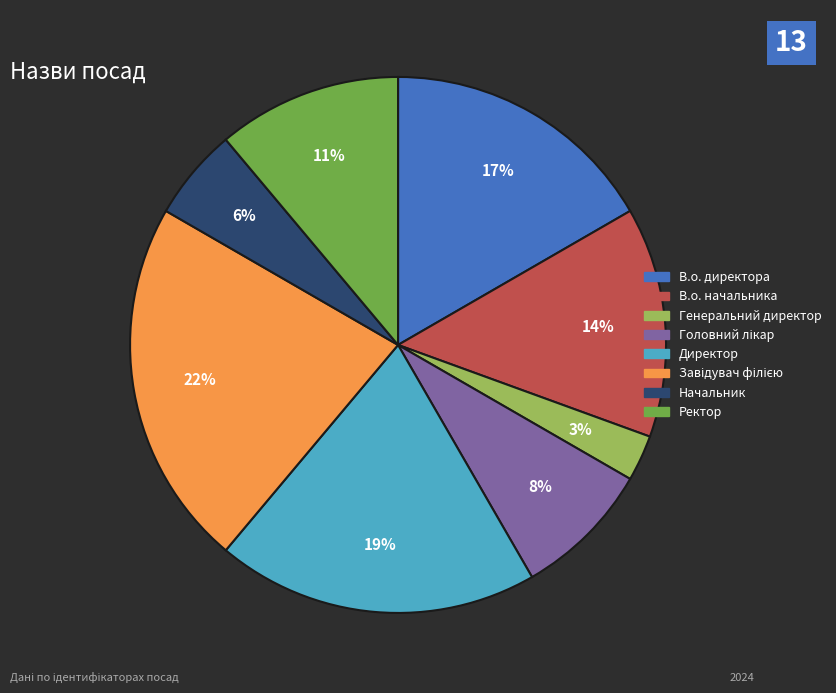

What is the ratio of the value at Начальник to the value at В.о. начальника?

0.4